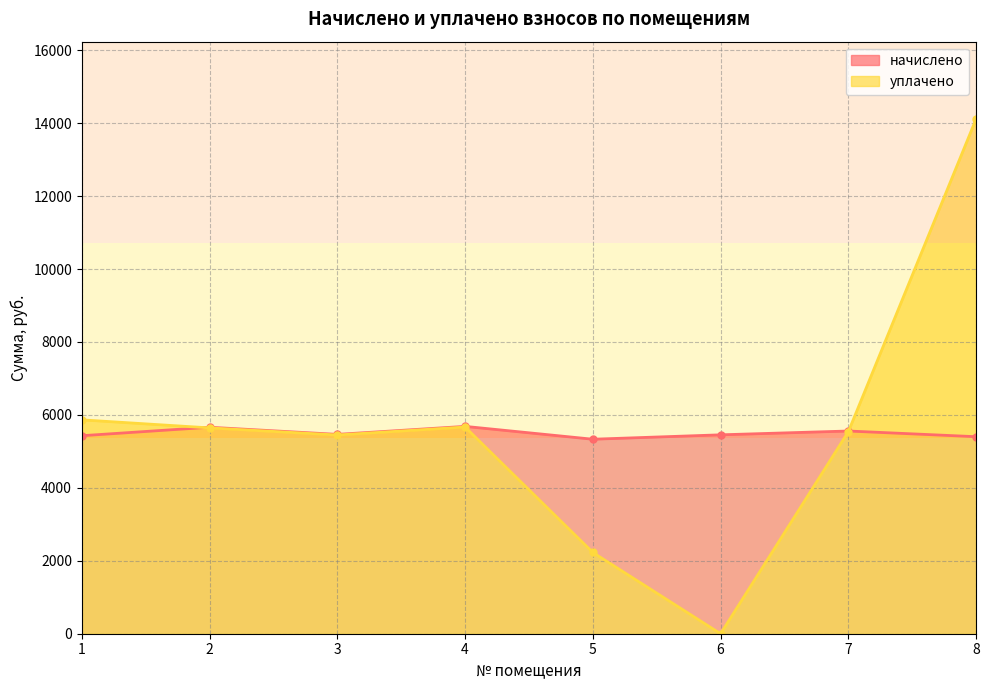

What is the sum of the начислено values at 1 and 8?

10832.2